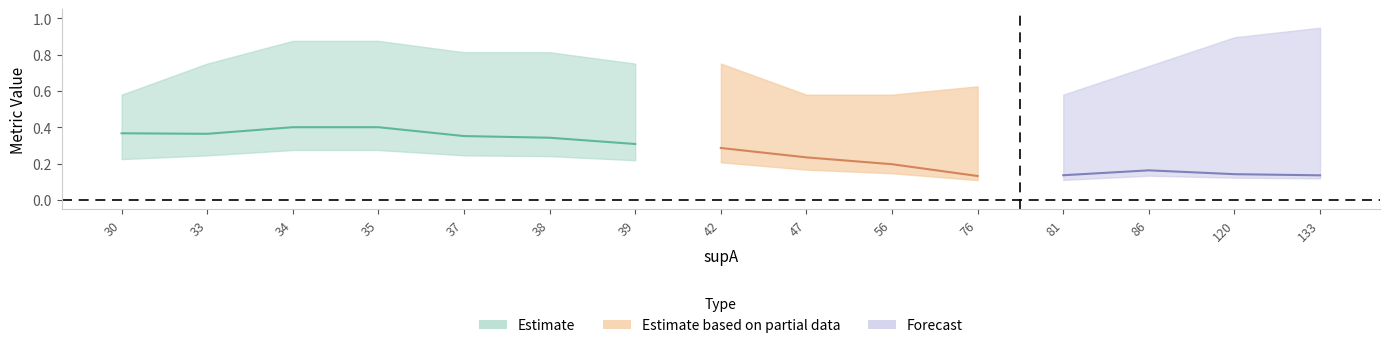

Reading left to right, extract all data points from this chart.

value: 30=0.2	33=0.2	34=0.3	35=0.3	37=0.2	38=0.2	39=0.2	42=0.2	47=0.2	56=0.1	76=0.1	81=0.1	86=0.1	120=0.1	133=0.1
condAB: 30=0.4	33=0.4	34=0.4	35=0.4	37=0.4	38=0.3	39=0.3	42=0.3	47=0.2	56=0.2	76=0.1	81=0.1	86=0.2	120=0.1	133=0.1
condBA: 30=0.6	33=0.8	34=0.9	35=0.9	37=0.8	38=0.8	39=0.8	42=0.8	47=0.6	56=0.6	76=0.6	81=0.6	86=0.7	120=0.9	133=0.9